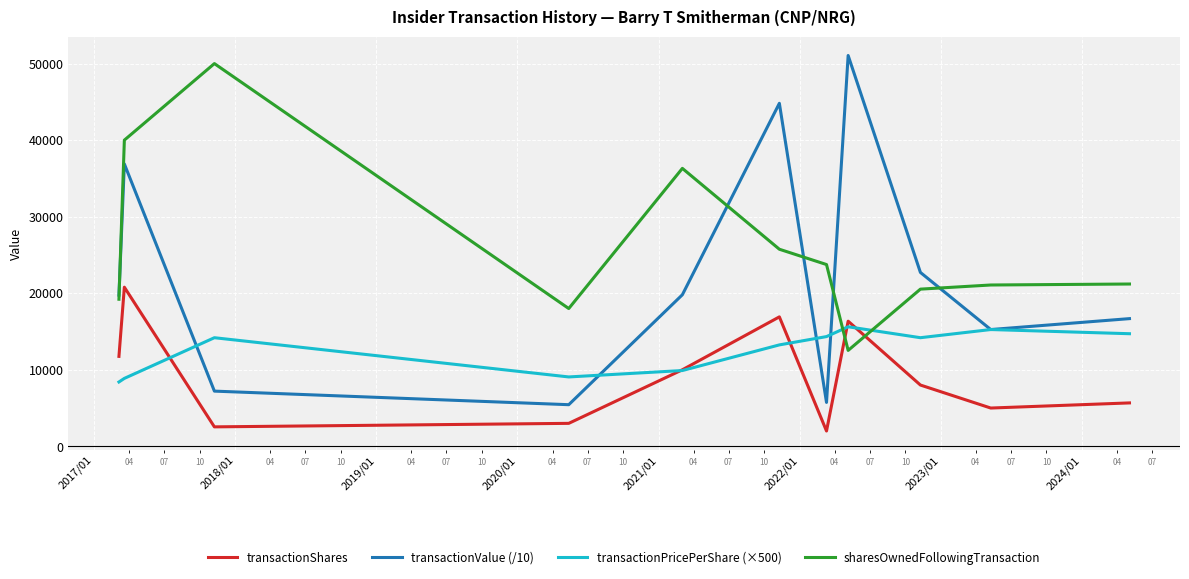

True or false: transactionValue (/10) and sharesOwnedFollowingTransaction intersect in this chart.

True